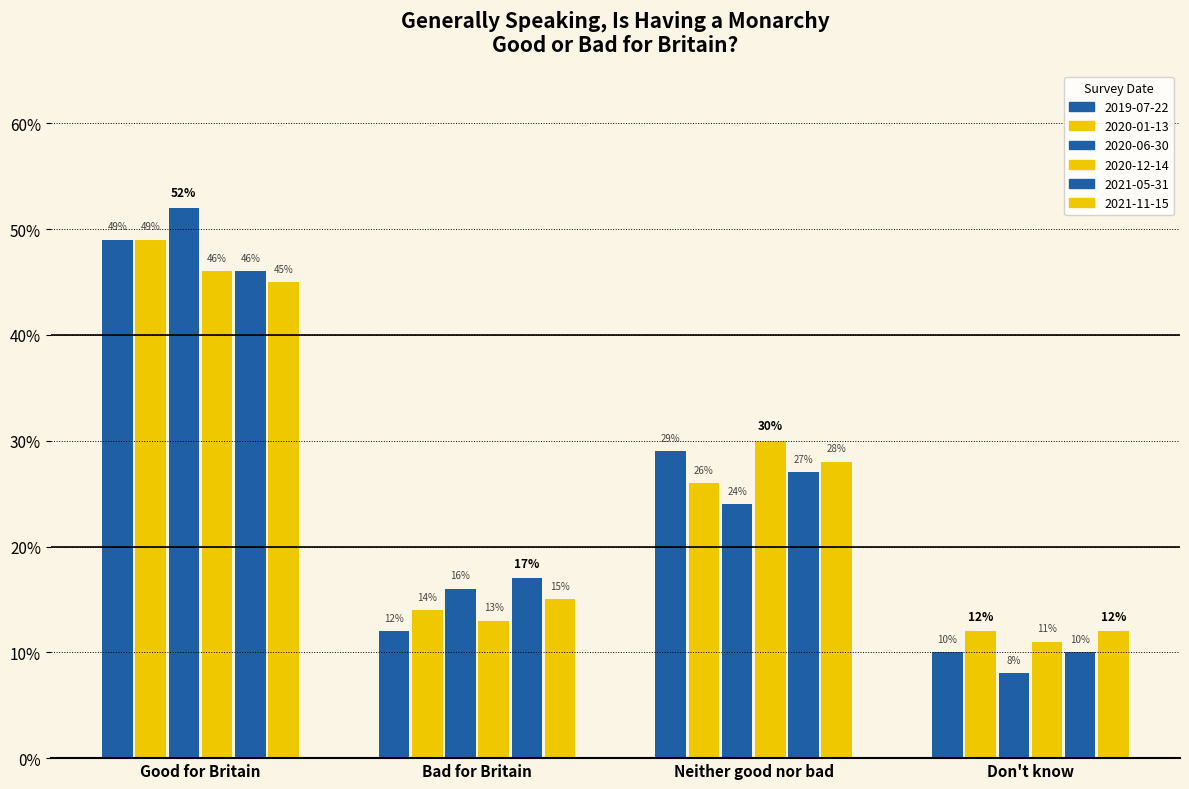

Is it true that 2020-06-30 equals 0.1 at Don't know?

True